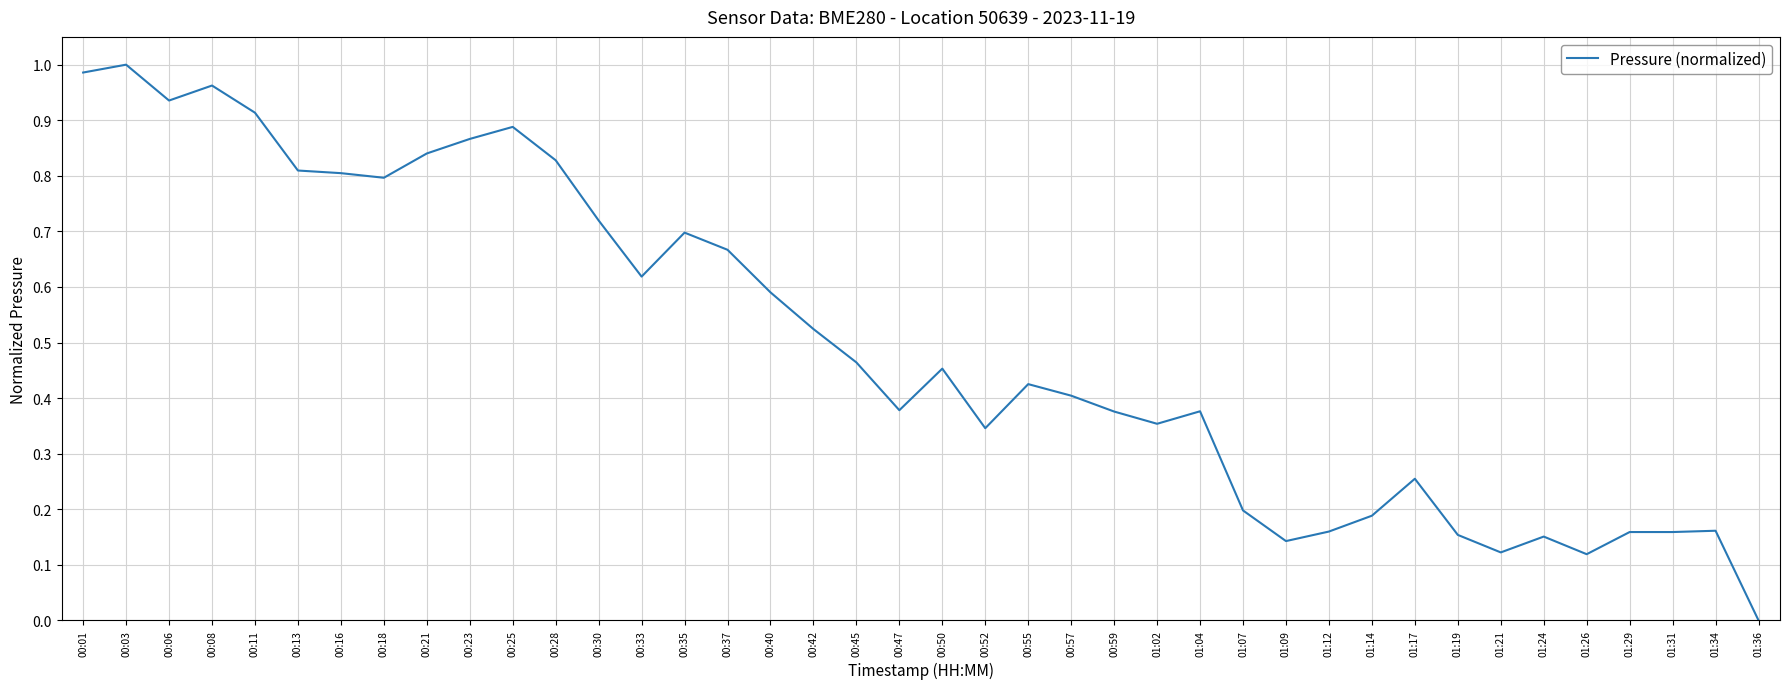

True or false: the data shows 0.2 at 01:07.

True